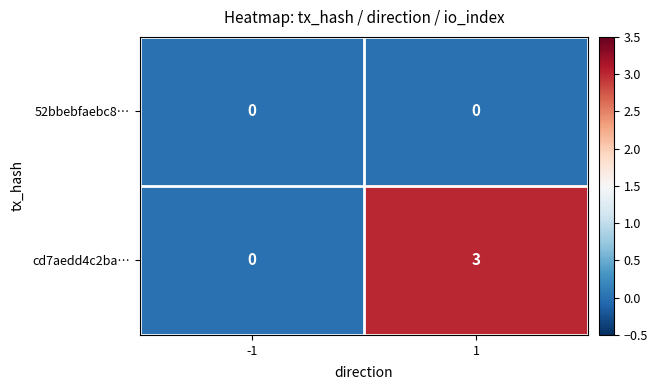

What is the highest value of the cd7aedd4c2ba… series?

3